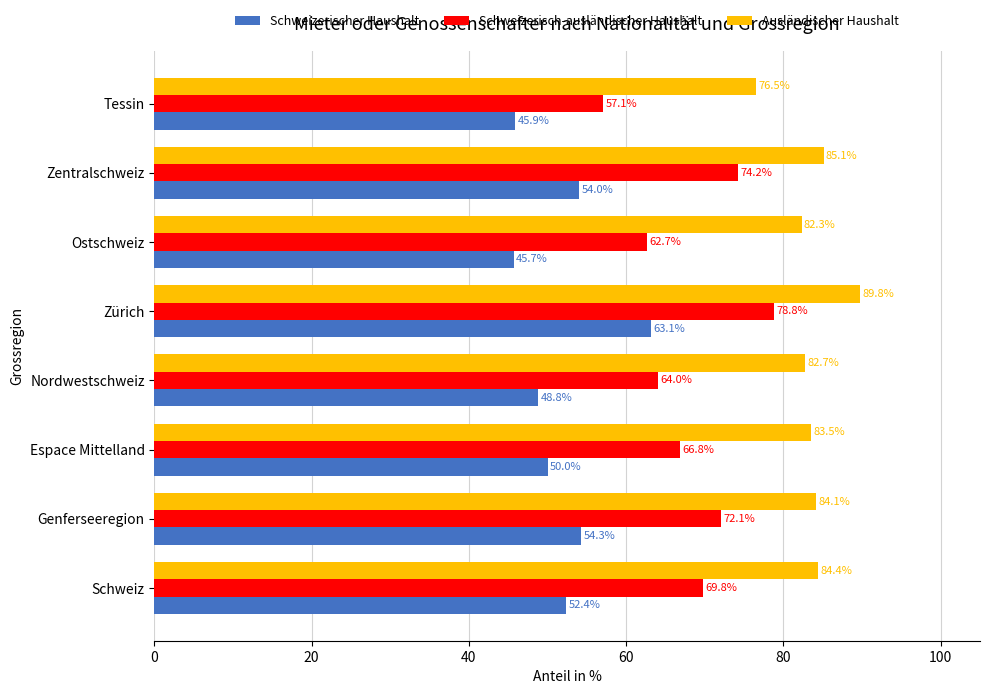

Rank the categories by Ausländischer Haushalt value from lowest to highest.

Tessin, Ostschweiz, Nordwestschweiz, Espace Mittelland, Genferseeregion, Schweiz, Zentralschweiz, Zürich